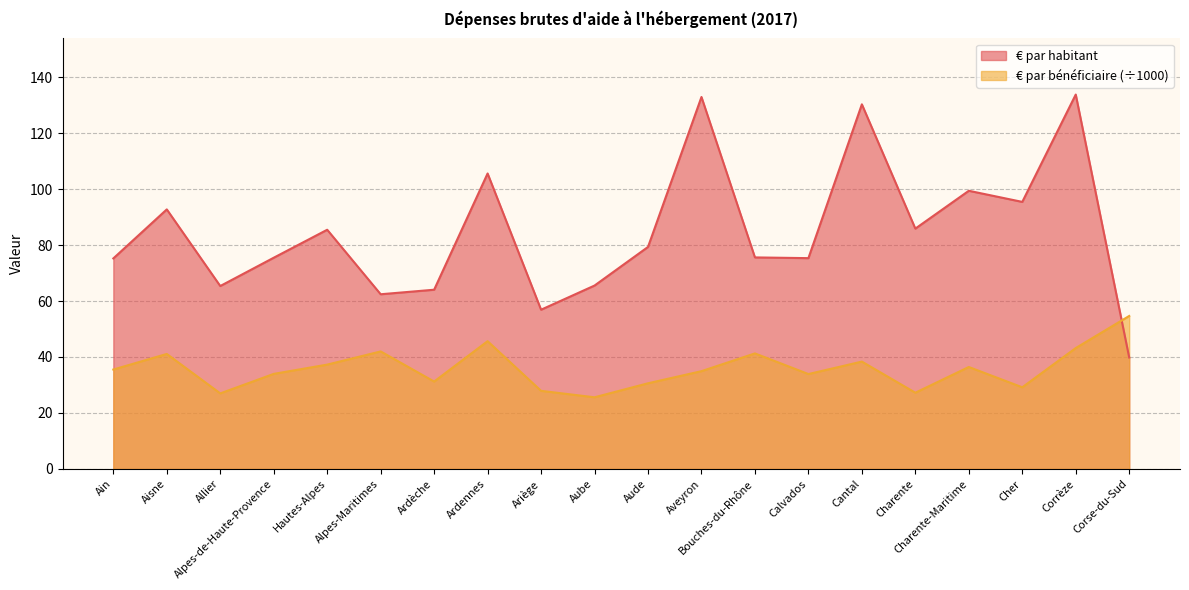

Where is € par bénéficiaire (÷1000) nearest to the value 40?

Aisne